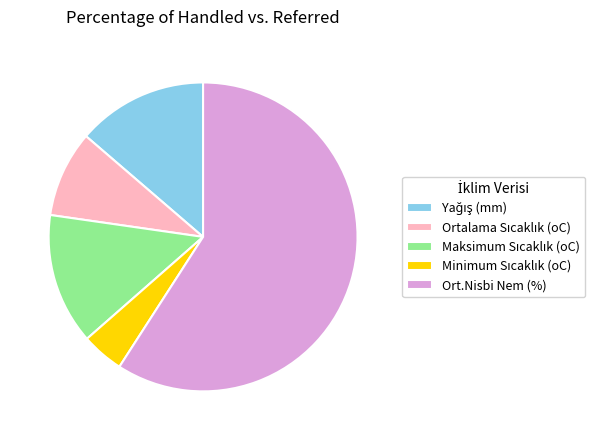

What is the majority slice?

Ort.Nisbi Nem (%)